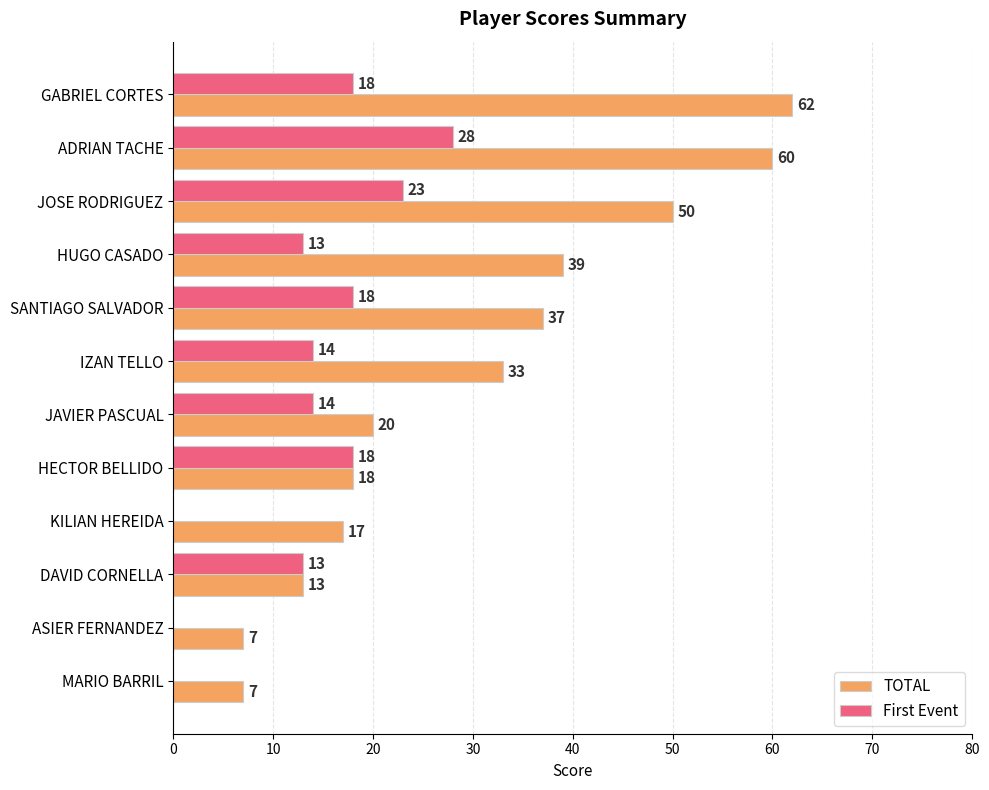

The First Event series shows 9 at DAVID CORNELLA. True or false?

False